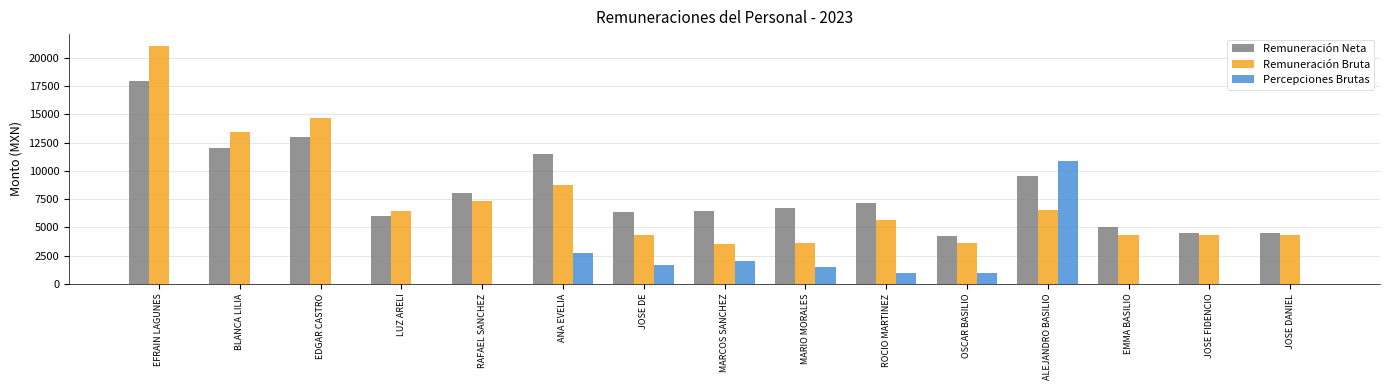

What is the maximum value shown in the chart?

21055.5